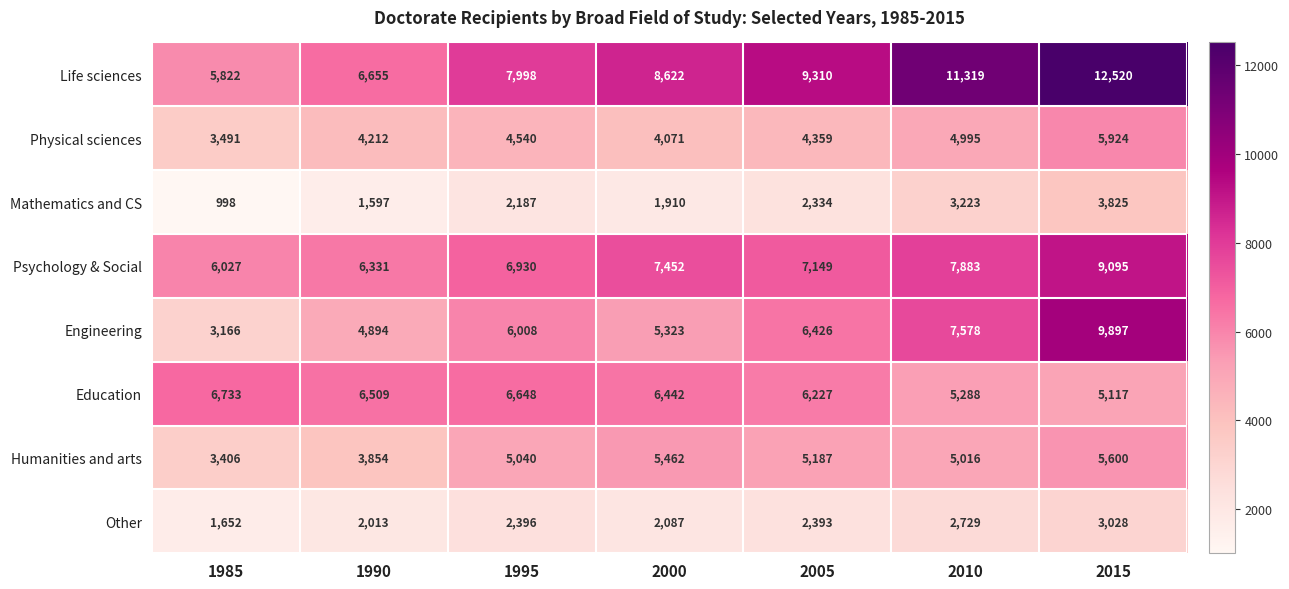

Rank the series at 2015 from highest to lowest value.

Life sciences, Engineering, Psychology & Social, Physical sciences, Humanities and arts, Education, Mathematics and CS, Other